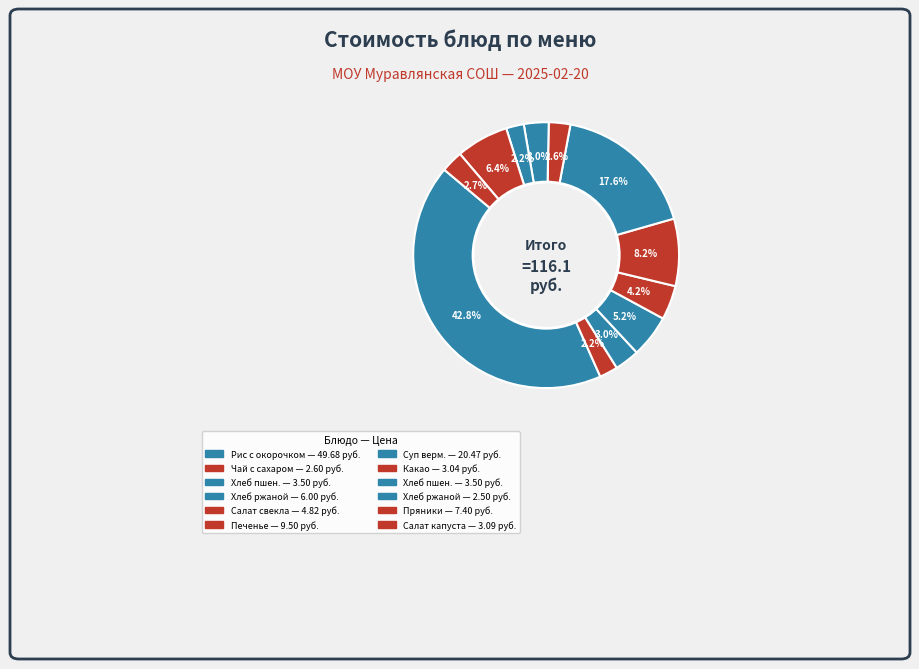

Count the number of slices in the pie.

12